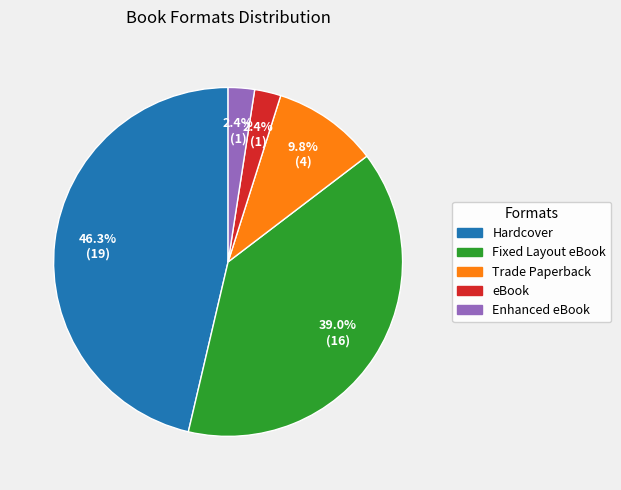

Approximately how many times larger is the value at Enhanced eBook compared to Trade Paperback?

0.2